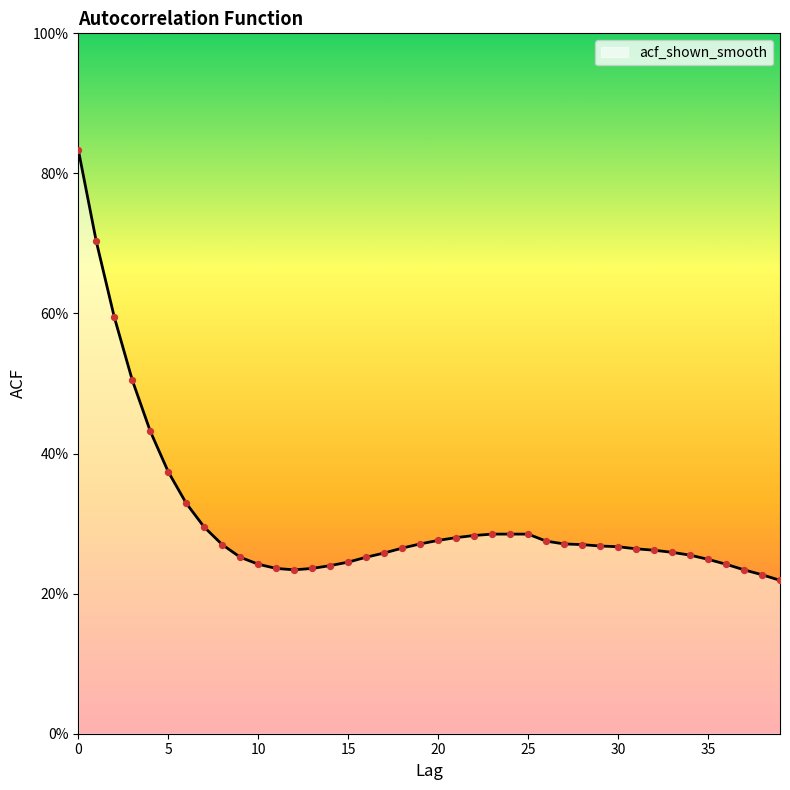

Does the chart have visible grid lines?

No